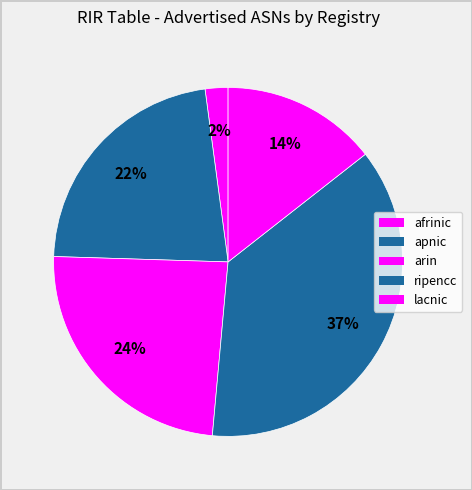

Do afrinic and lacnic together represent more than half of the pie?

No